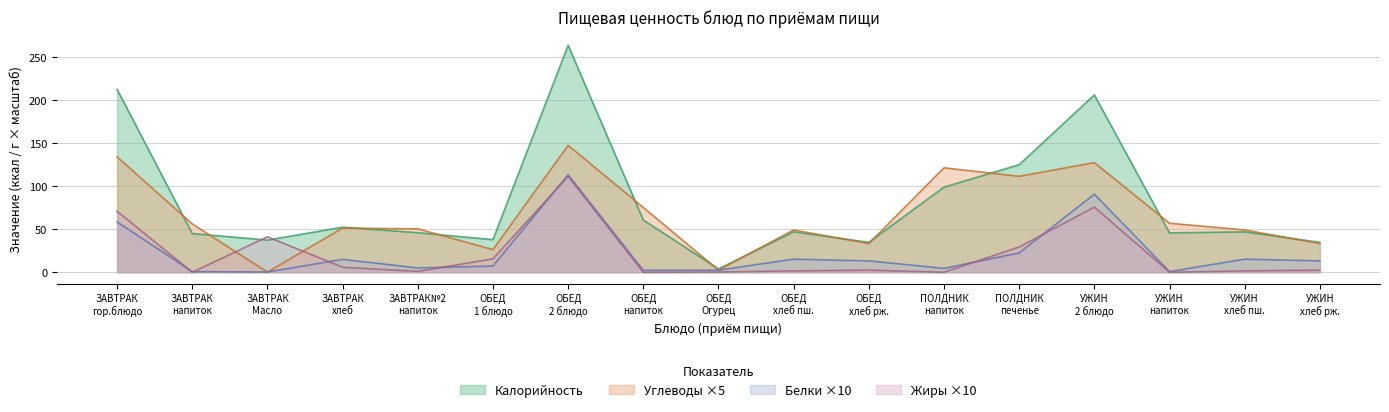

Which series has the largest range (max minus min)?

Калорийность